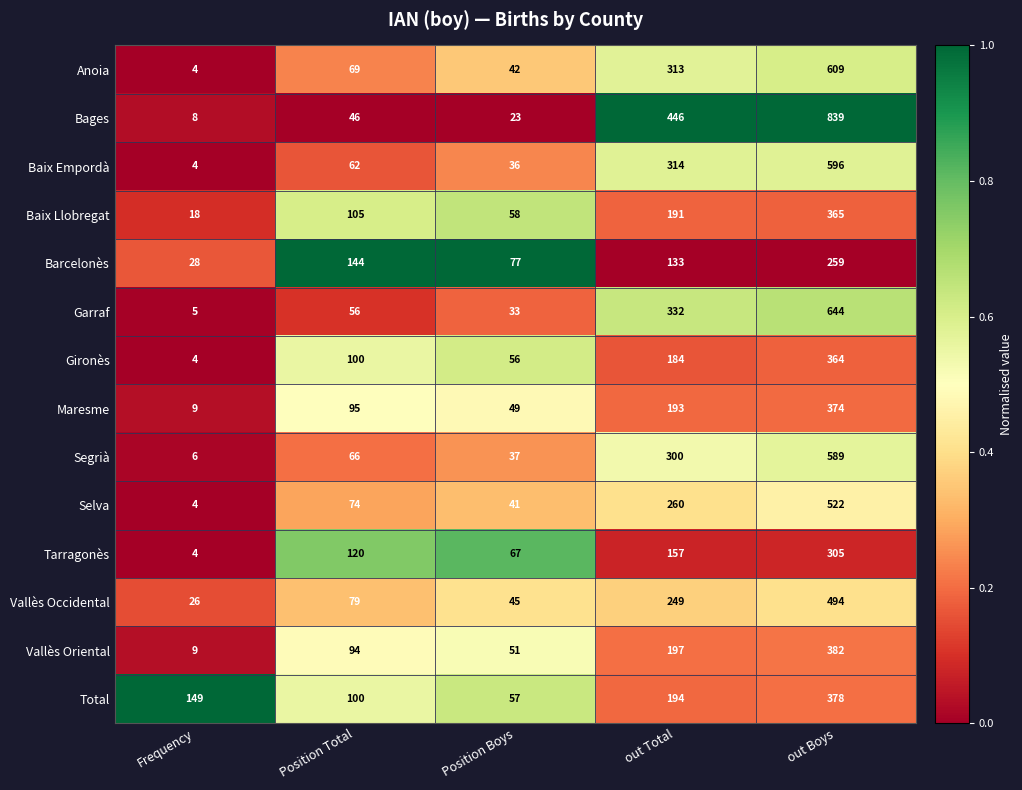

At out Total, list the series in order from smallest to largest.

Barcelonès, Tarragonès, Gironès, Baix Llobregat, Maresme, Total, Vallès Oriental, Vallès Occidental, Selva, Segrià, Anoia, Baix Empordà, Garraf, Bages